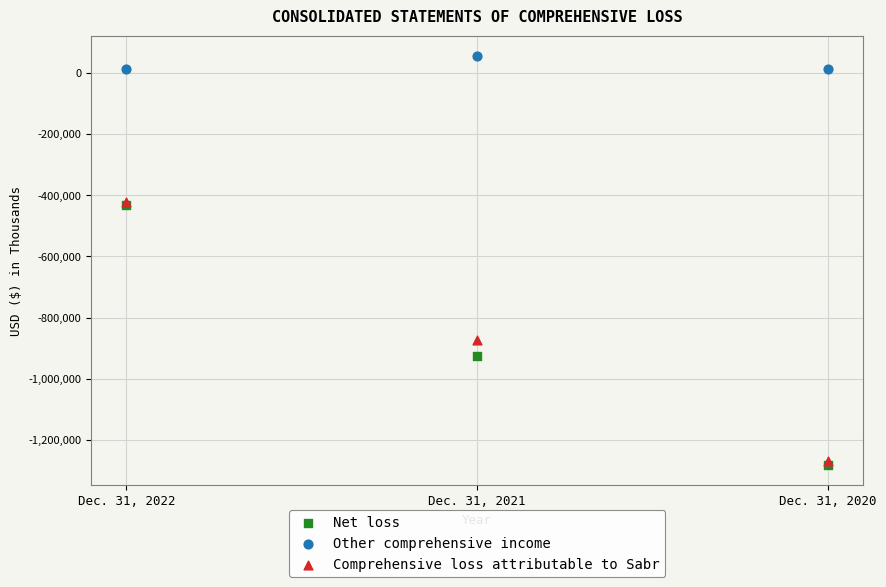

Which series reaches the minimum Y coordinate?

Net loss